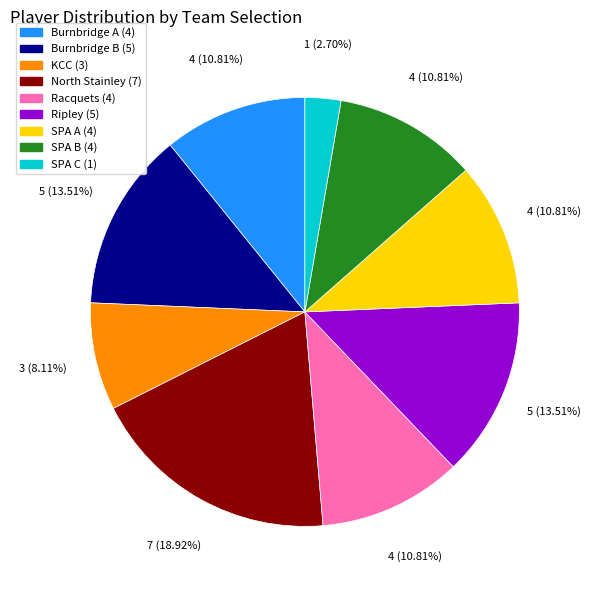

How much of the chart is everything except Ripley?

86.5%